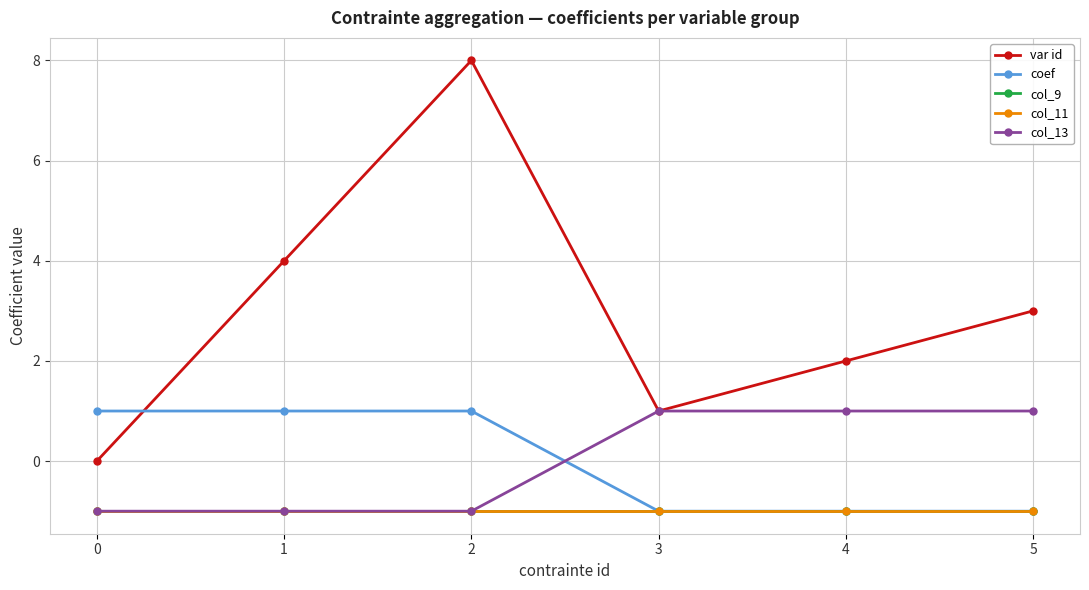

True or false: coef and col_9 cross at least once.

False